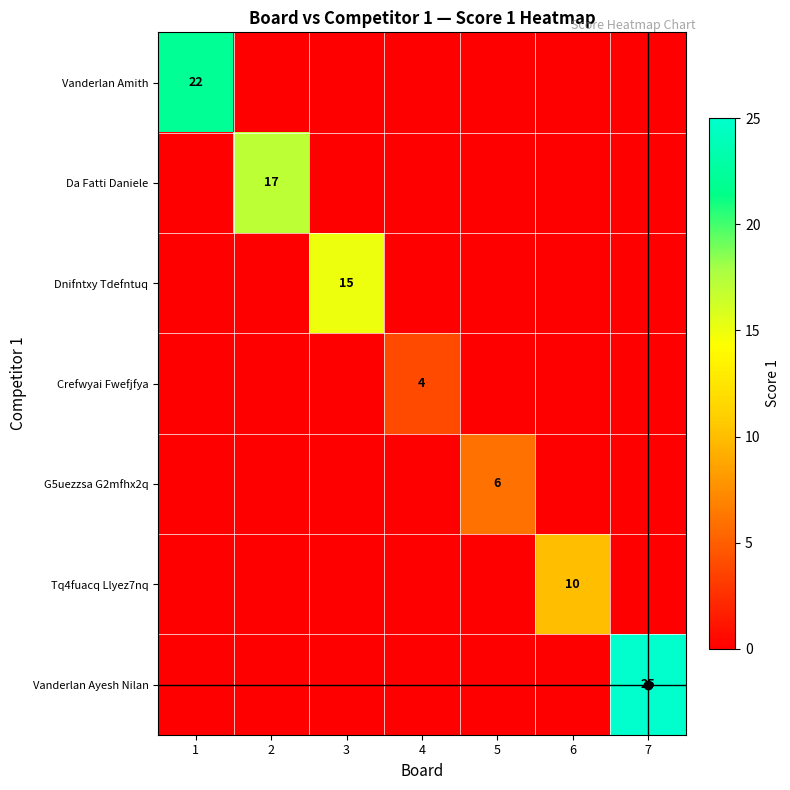

What is the difference between the highest and lowest values at 5?

6